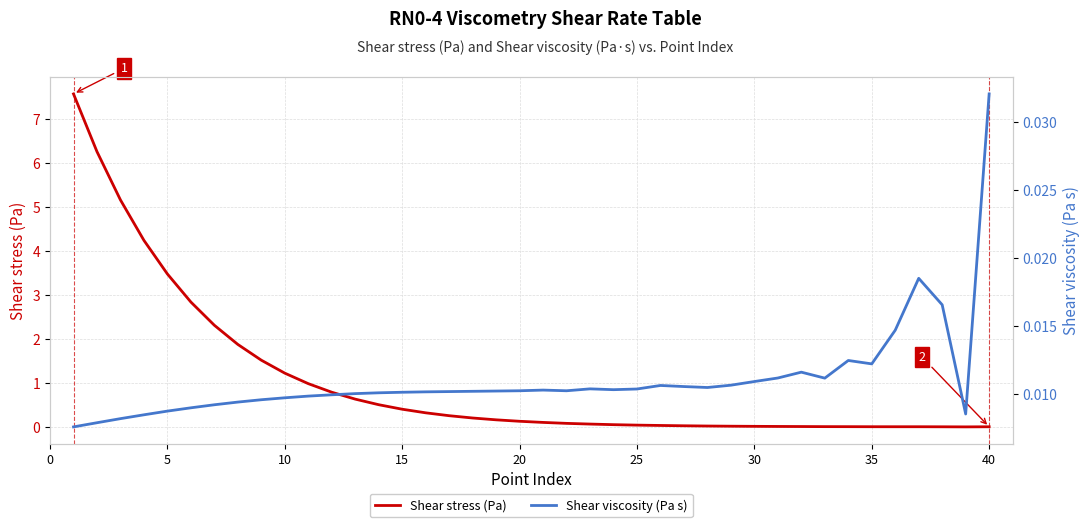

Reading left to right, what are all the values shown in this chart?

Shear stress (Pa): 7.6	6.2	5.2	4.2	3.5	2.8	2.3	1.9	1.5	1.2	1.0	0.8	0.6	0.5	0.4	0.3	0.3	0.2	0.2	0.1	0.1	0.1	0.1	0.1	0.0	0.0	0.0	0.0	0.0	0.0	0.0	0.0	0.0	0.0	0.0	0.0	0.0	0.0	0.0	0.0
Shear viscosity (Pa s): 0.0	0.0	0.0	0.0	0.0	0.0	0.0	0.0	0.0	0.0	0.0	0.0	0.0	0.0	0.0	0.0	0.0	0.0	0.0	0.0	0.0	0.0	0.0	0.0	0.0	0.0	0.0	0.0	0.0	0.0	0.0	0.0	0.0	0.0	0.0	0.0	0.0	0.0	0.0	0.0